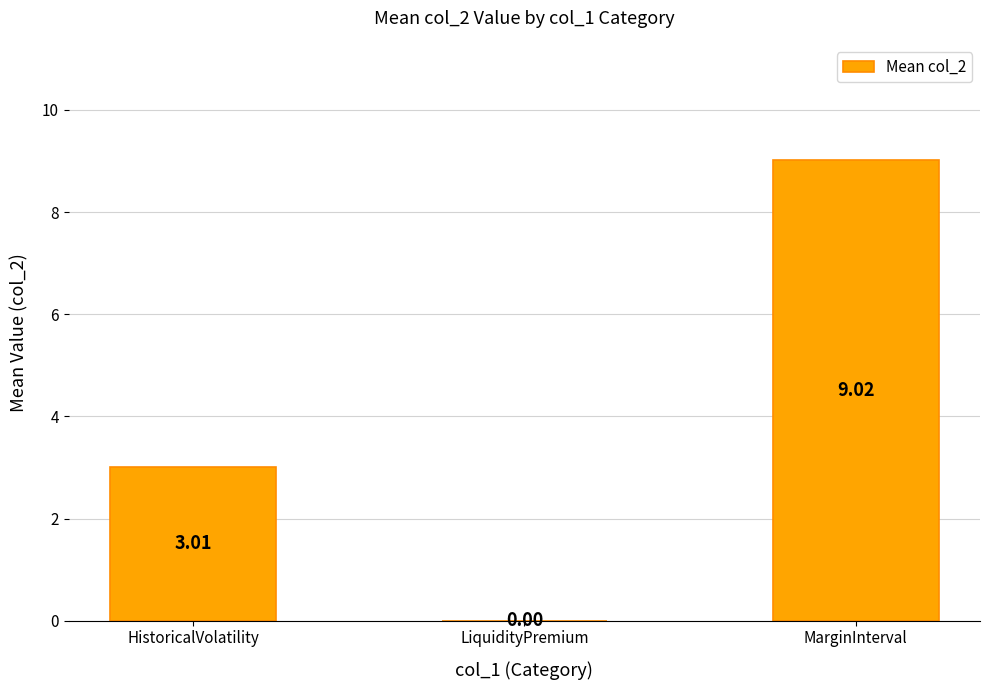

Does the chart contain stacked bars?

No